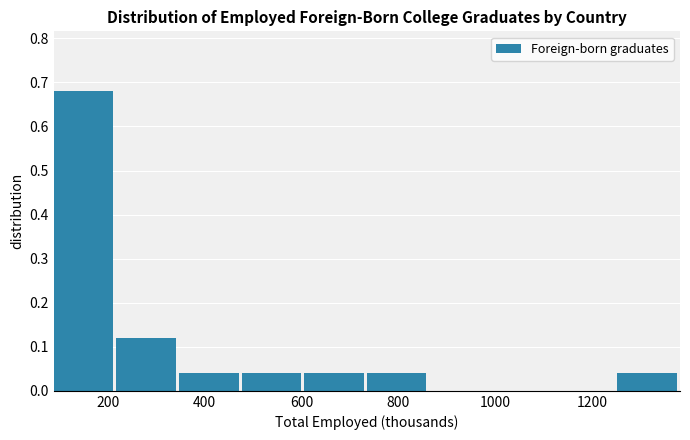

Over which range of the x-axis is the bar tallest?

80 to 220